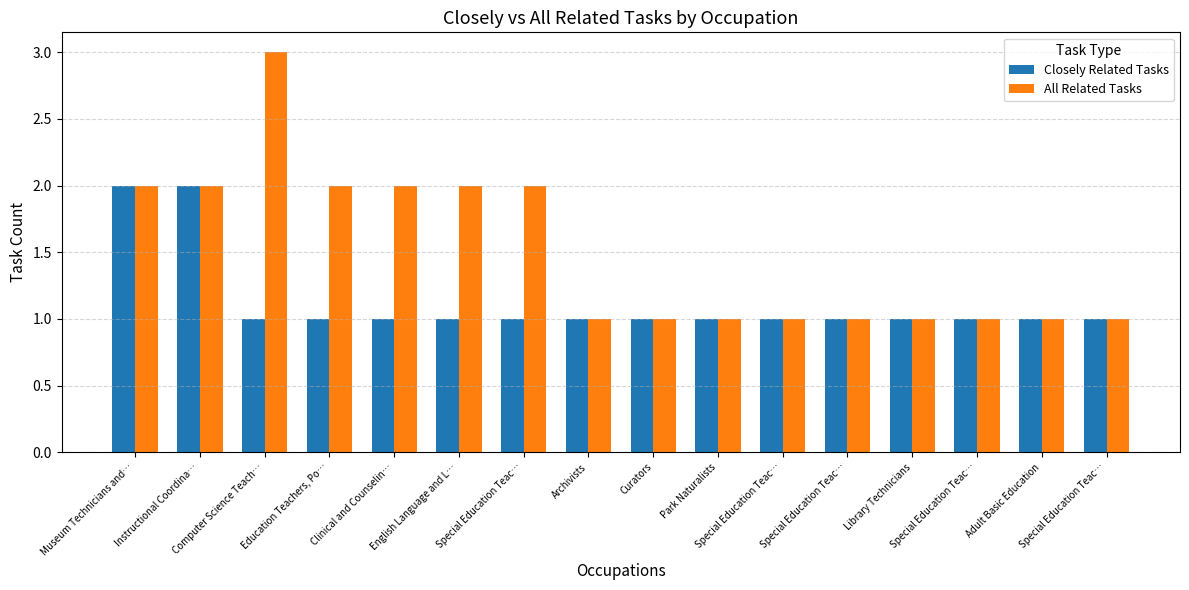

How many bars are there in each group?

2